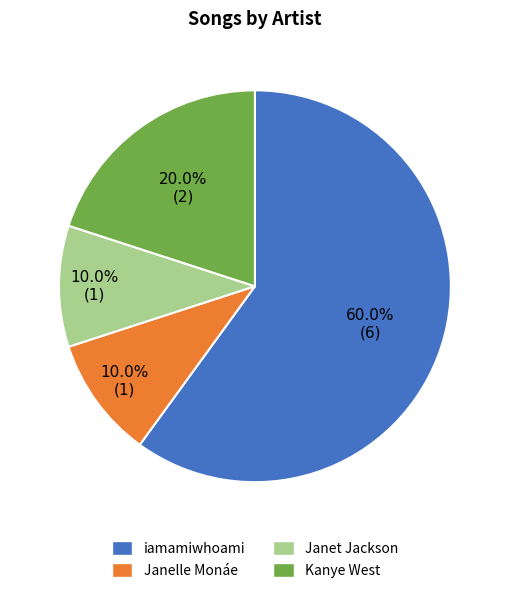

To the nearest percent, what portion does iamamiwhoami represent?

60%